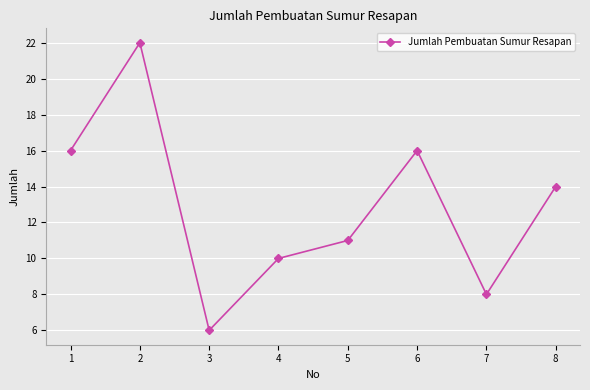

What is the change in value from 3 to 6?

+10